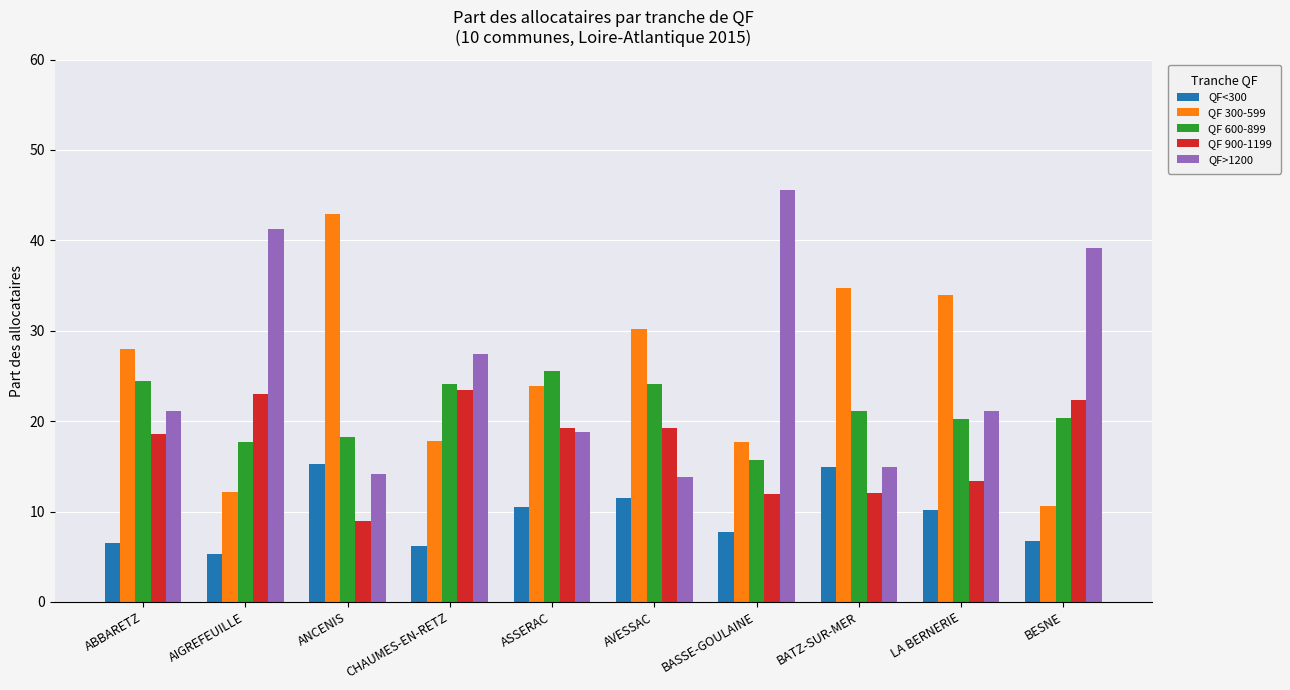

Count the number of data series in this chart.

5